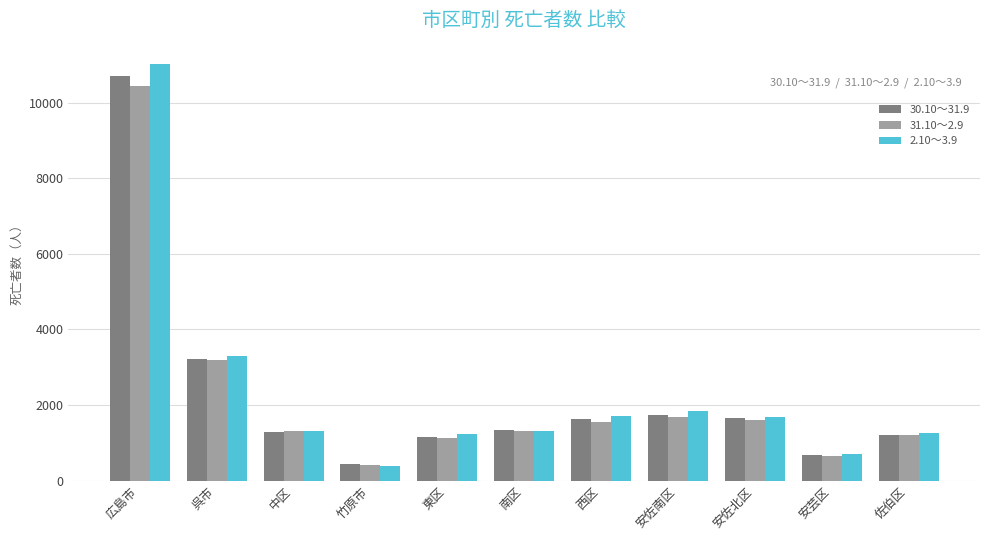

Between 呉市 and 竹原市, which series saw the biggest shift?

2.10～3.9